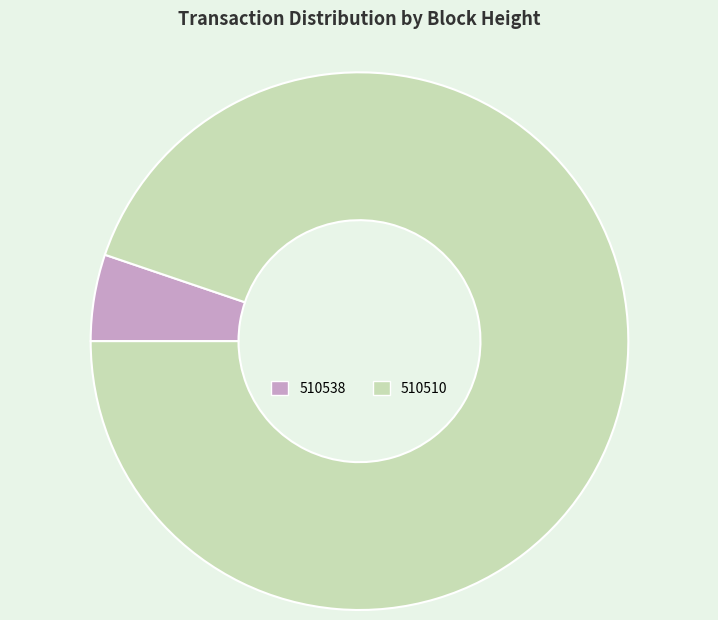

Is there any slice that represents more than half of the pie?

Yes